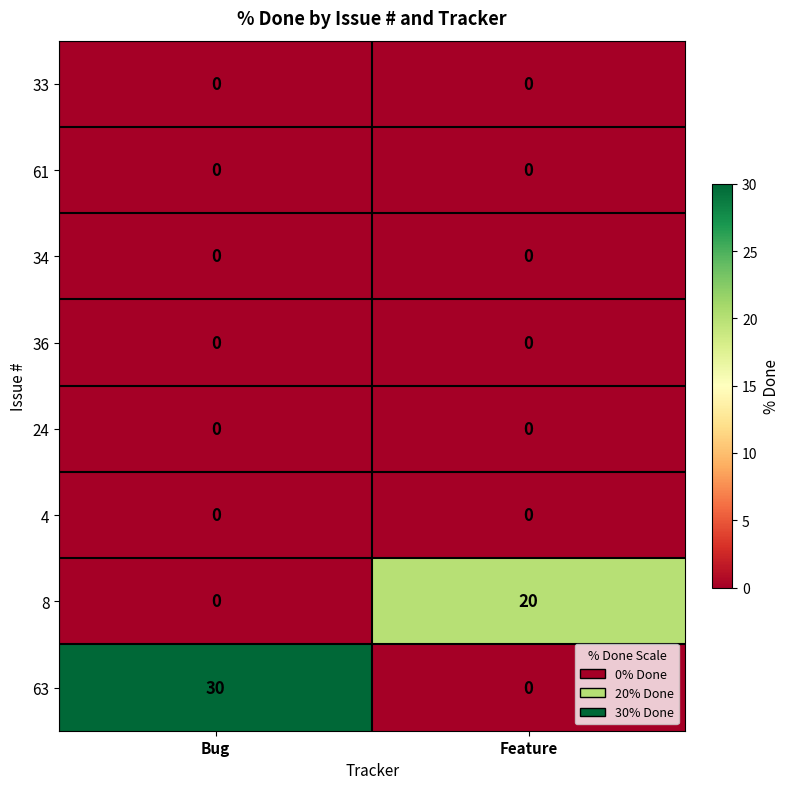

What is the difference between the 63 values at Feature and Bug?

30